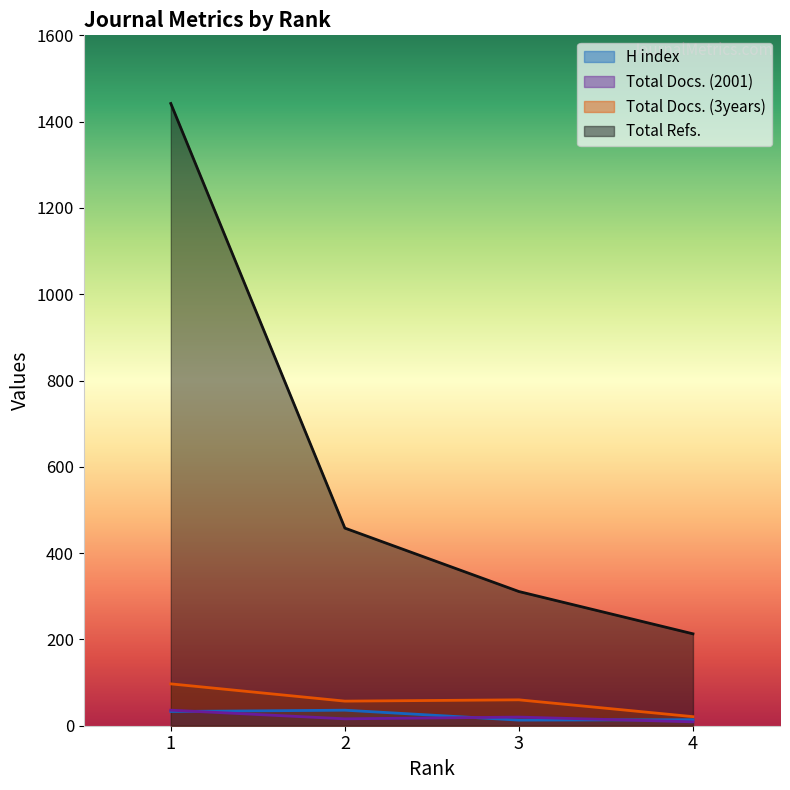

True or false: Total Docs. (3years) and H index cross at least once.

False